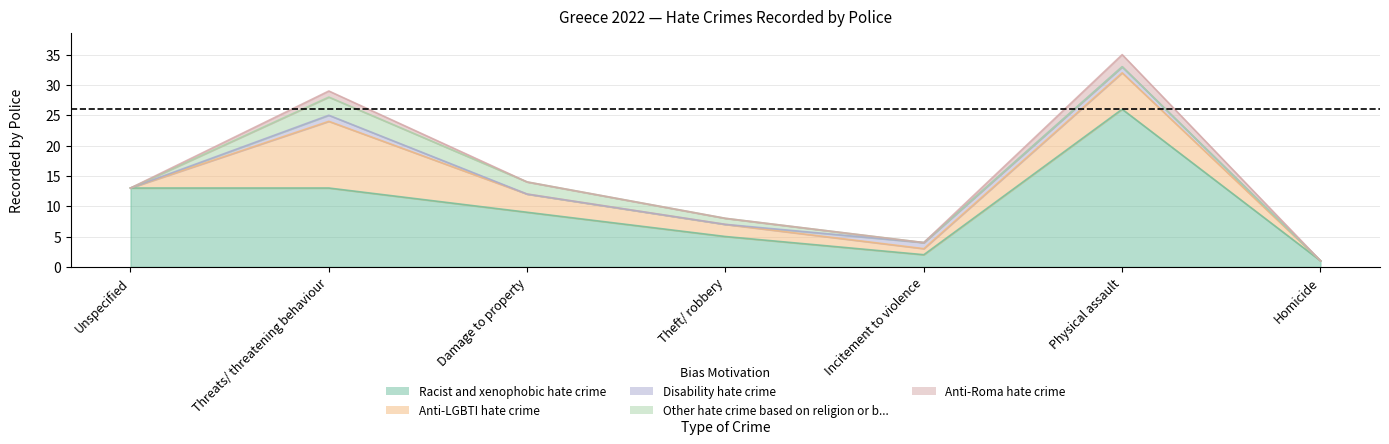

The Other hate crime based on religion or b... series shows 0 at Theft/ robbery. True or false?

False